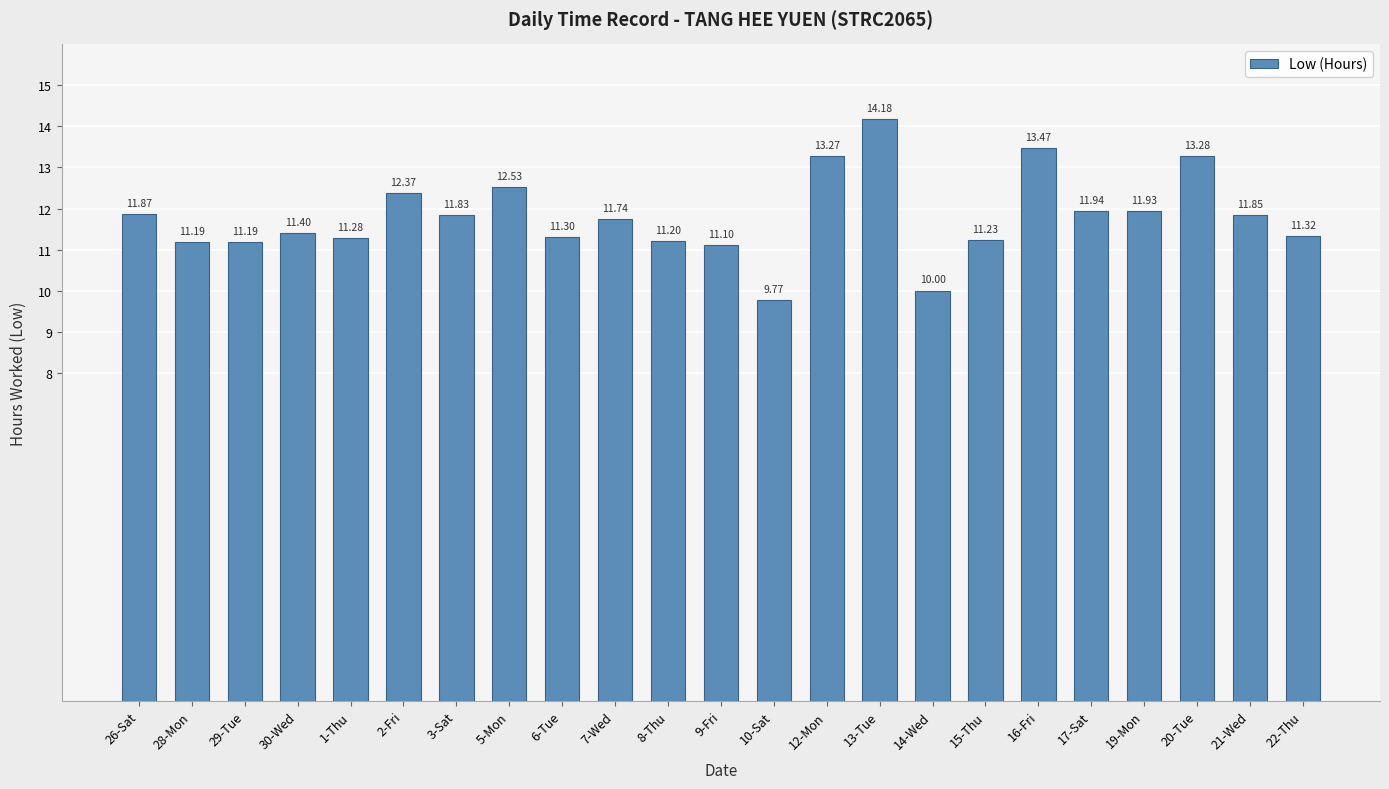

The value at 12-Mon is 13.3. True or false?

True